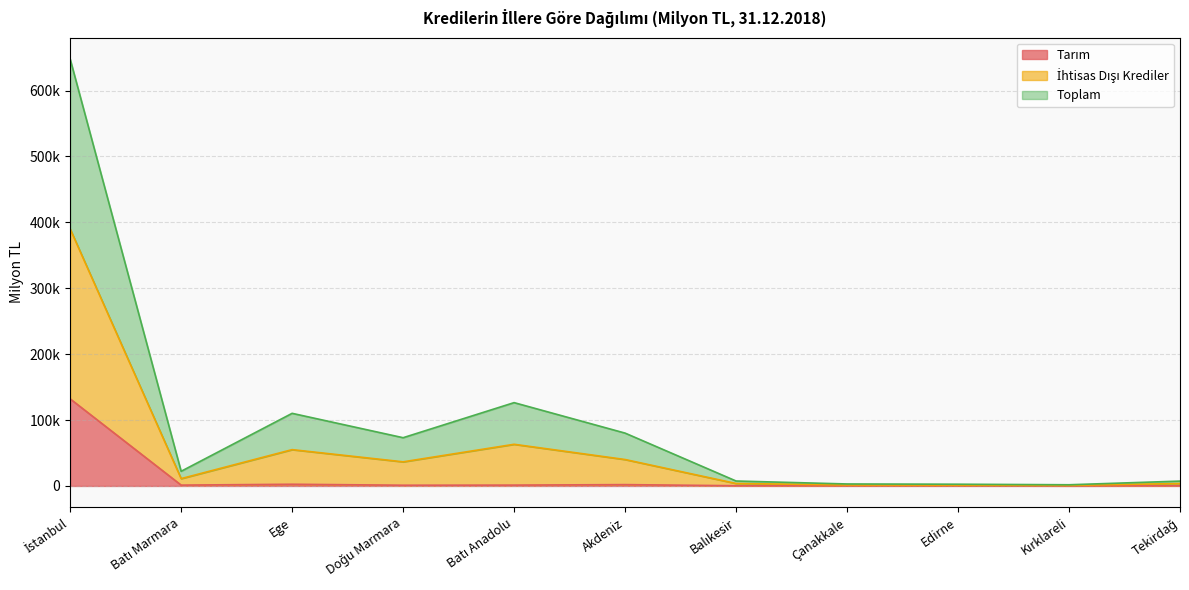

At how many categories does at least one series exceed 227752?

1